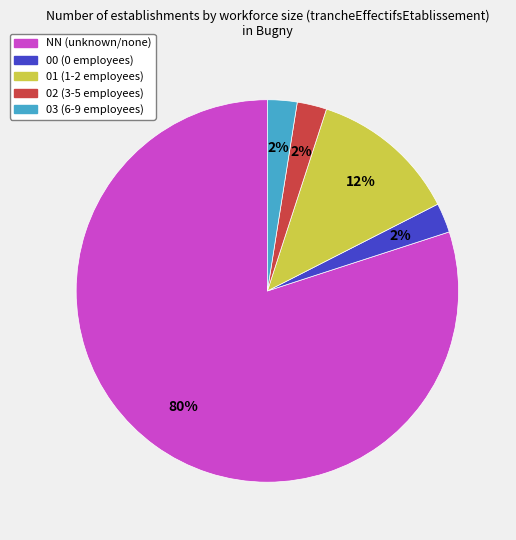

Count the number of slices in the pie.

5